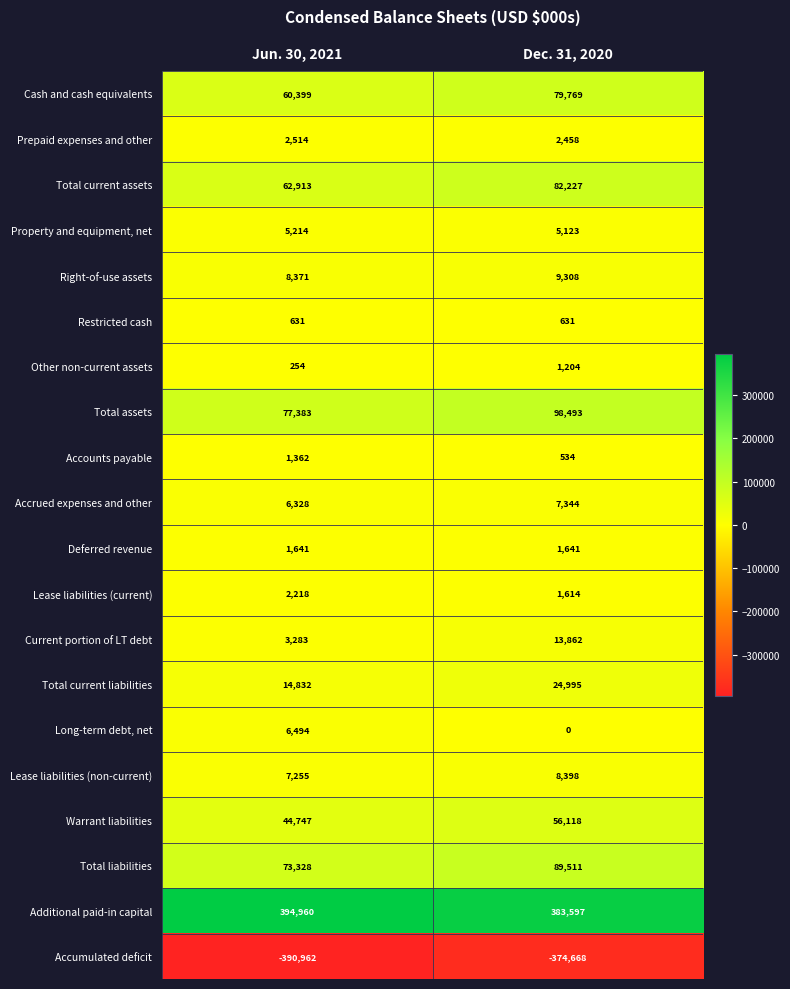

Read the Accrued expenses and other value at Jun. 30, 2021, to the nearest 100.

6300